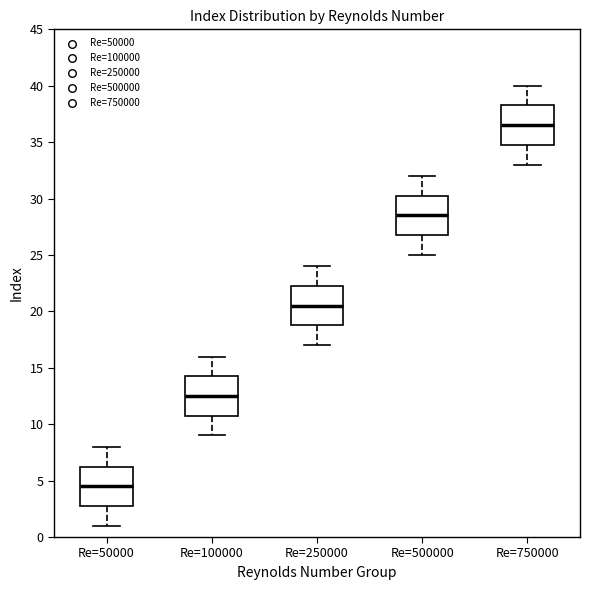

Reading left to right, read every box against the y-axis: the position of its median line, the range the box covers, and the ends of its whiskers. The values are not printed on the chart, so give them approximately, as read against the axis.

Re=50000: median 4.5, box 3.0 to 6.5, whiskers 1.0 to 8.0
Re=100000: median 12.5, box 11.0 to 14.5, whiskers 9.0 to 16.0
Re=250000: median 20.5, box 19.0 to 22.5, whiskers 17.0 to 24.0
Re=500000: median 28.5, box 27.0 to 30.5, whiskers 25.0 to 32.0
Re=750000: median 36.5, box 35.0 to 38.5, whiskers 33.0 to 40.0